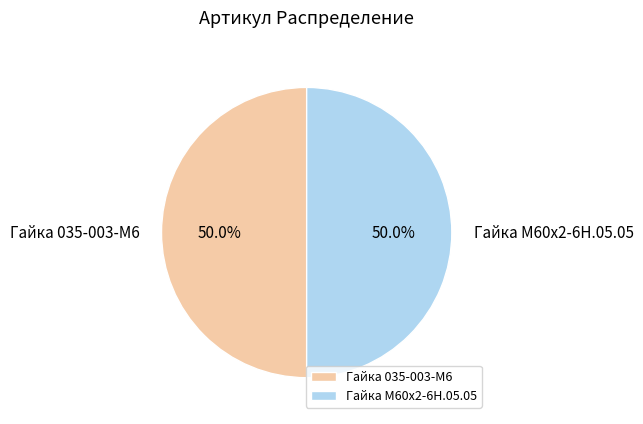

Do Гайка 035-003-М6 and Гайка М60х2-6Н.05.05 together represent more than half of the pie?

Yes